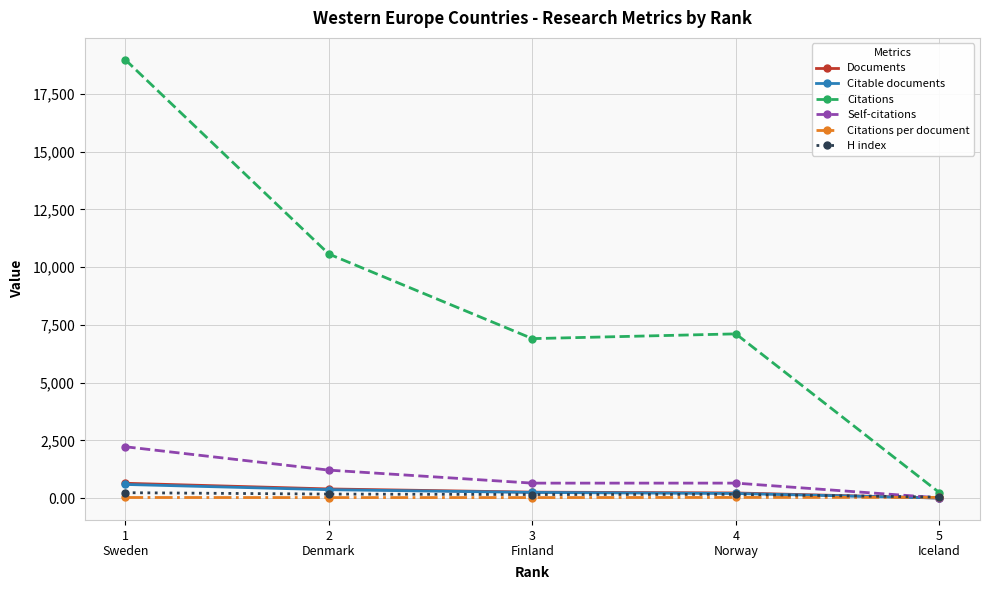

At which label is Citations closest to 9610?

2
Denmark